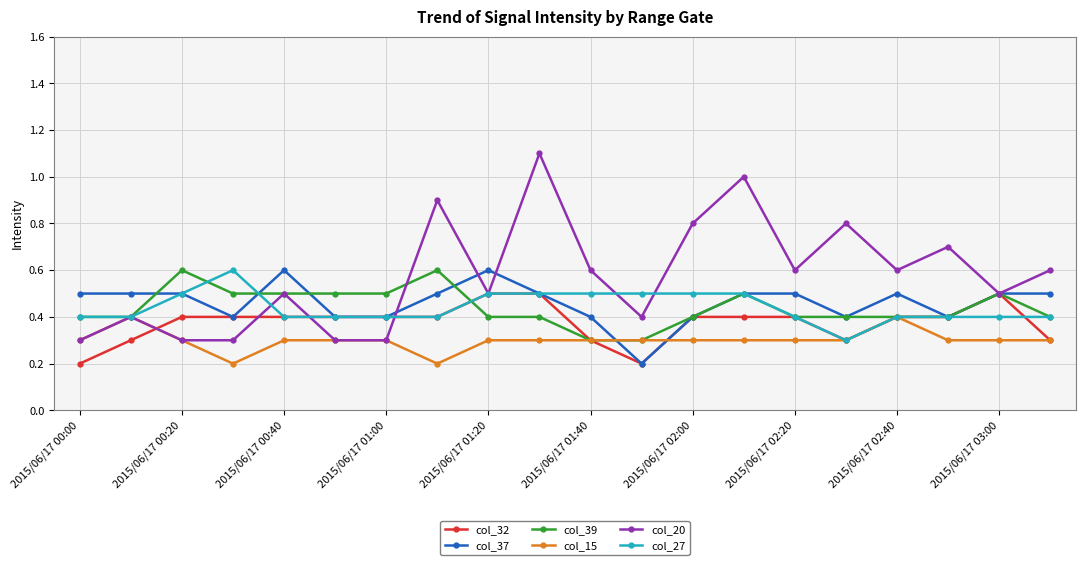

True or false: col_20 has more than 2 points higher than both neighbors.

True